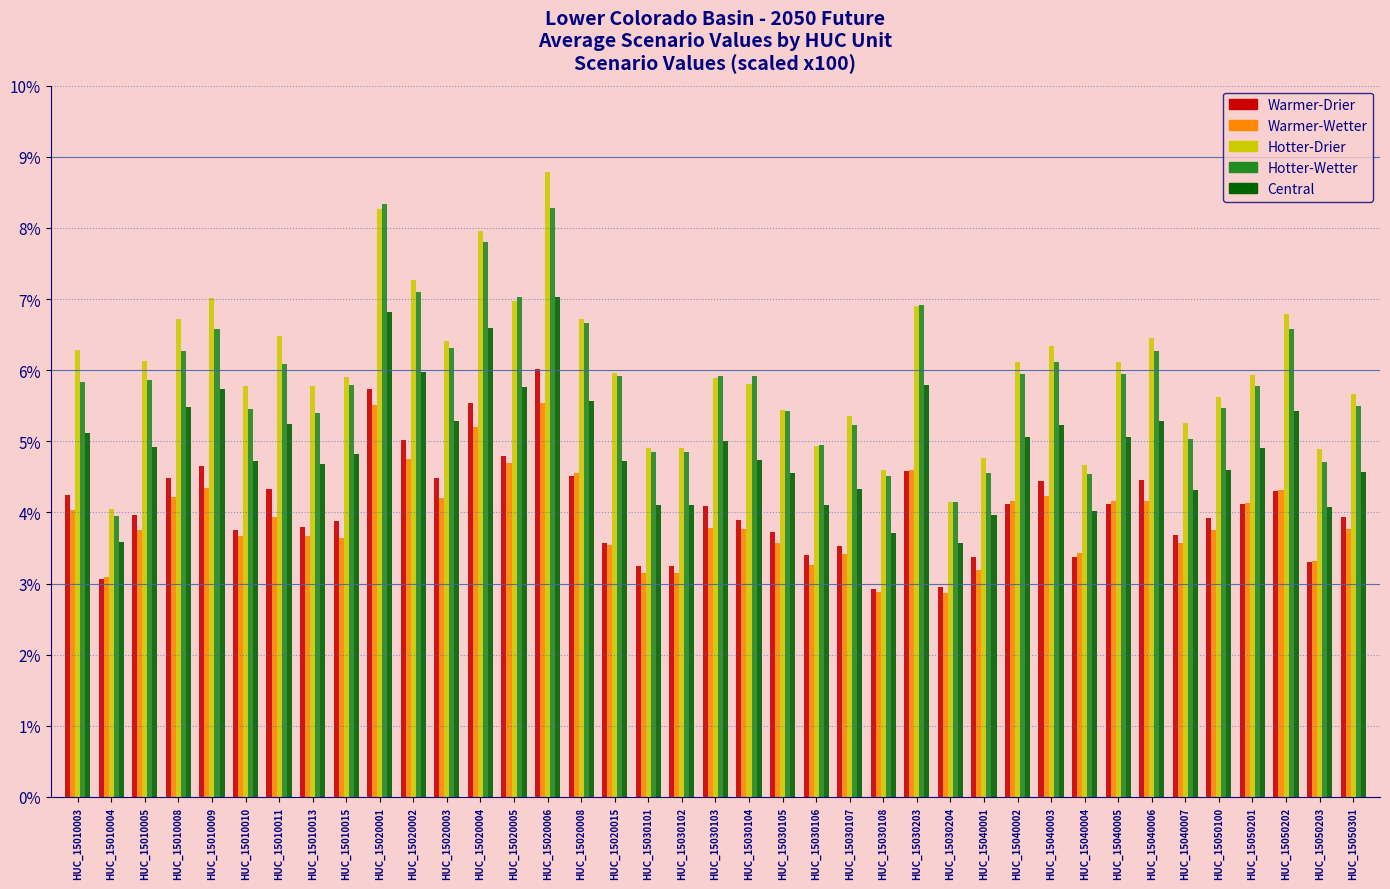

What is the difference between the second highest and minimum values in the Warmer-Wetter series?

2.6